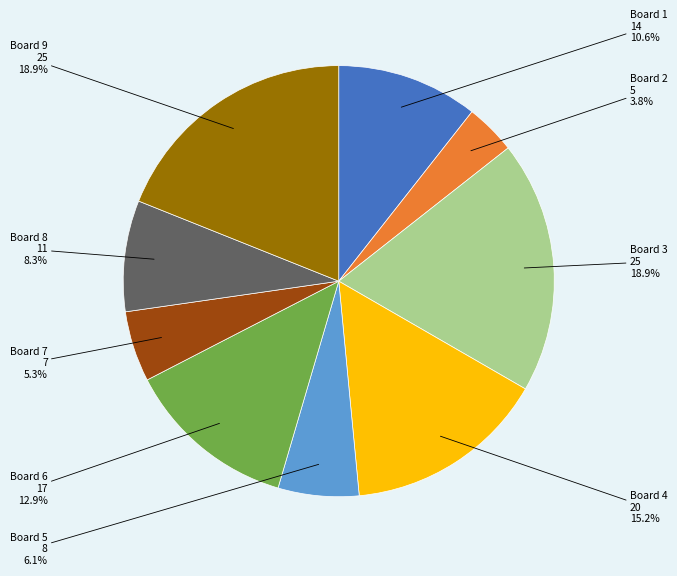

To the nearest percent, what is the average slice percentage?

11%